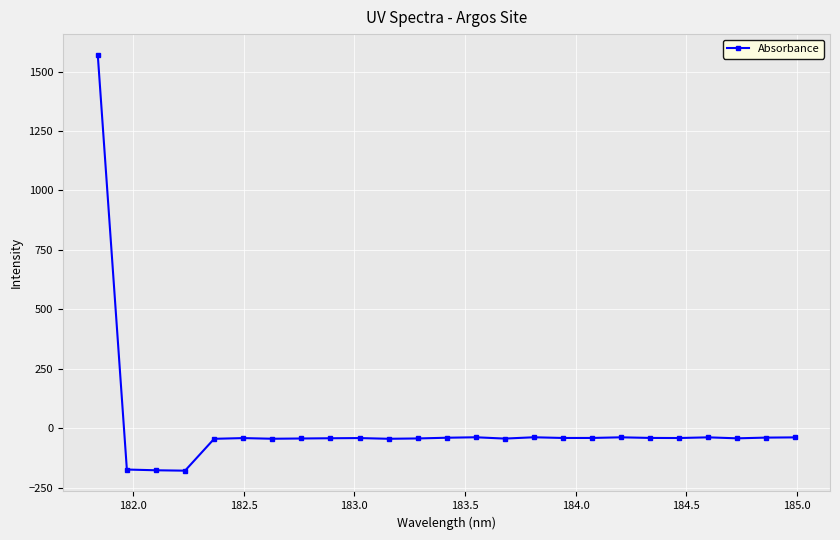

True or false: the data has more than 0 interior local peaks.

True